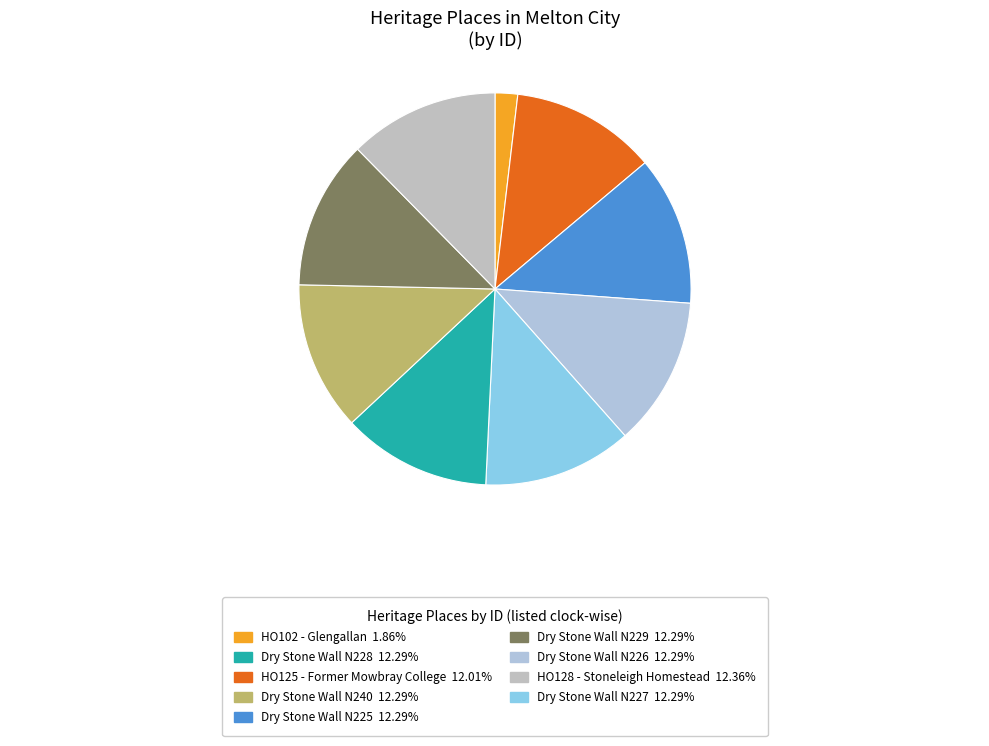

How many segments does this pie chart have?

9